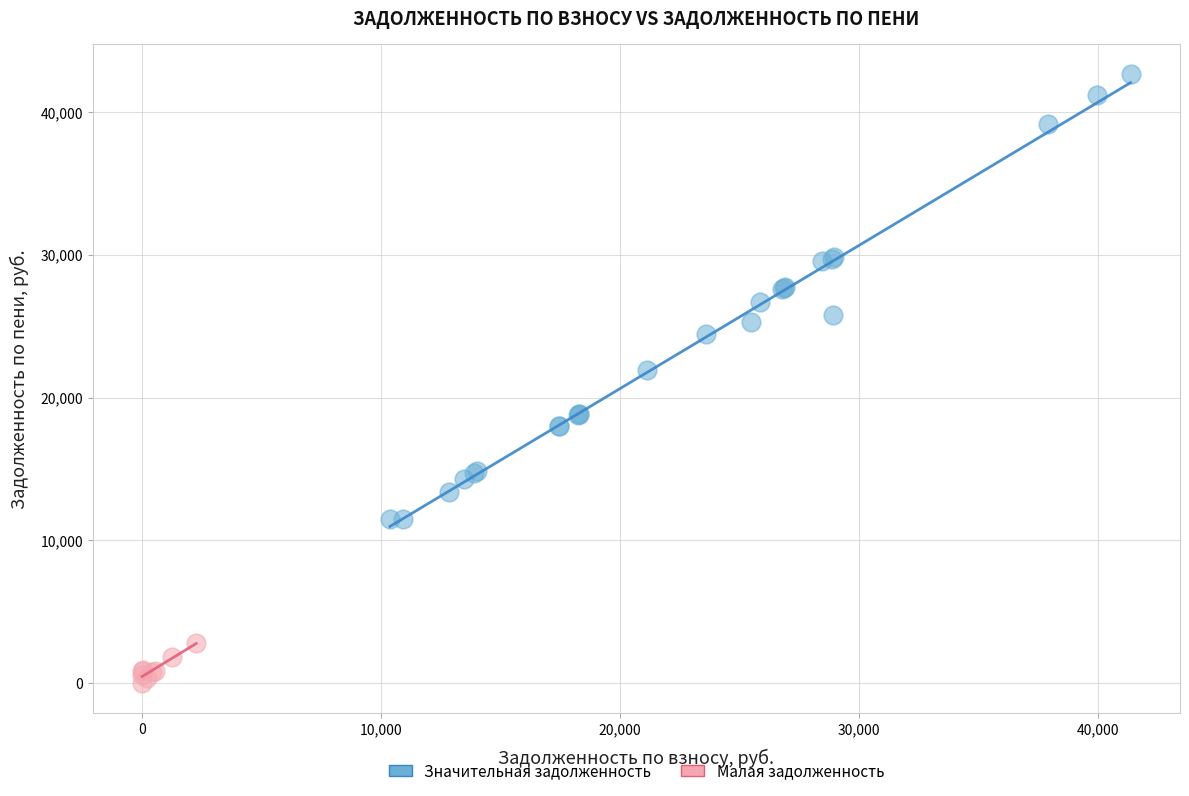

Which series has the widest spread of Y values?

Значительная задолженность